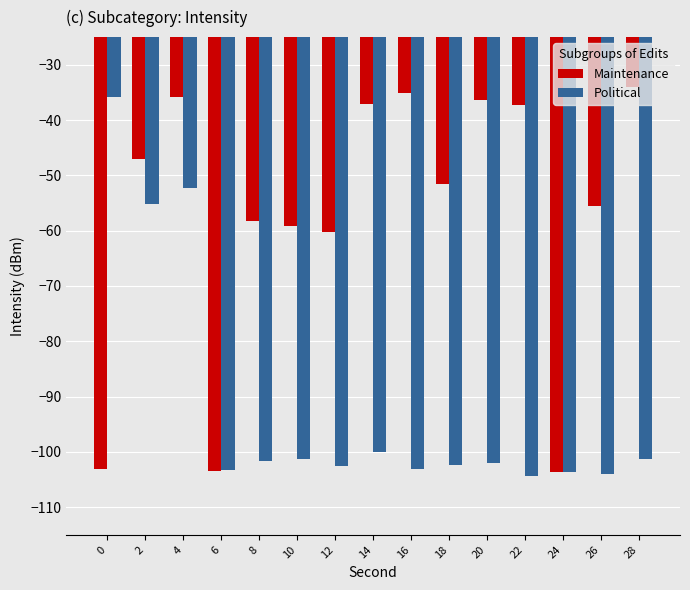

What is the smallest value displayed?

-104.4